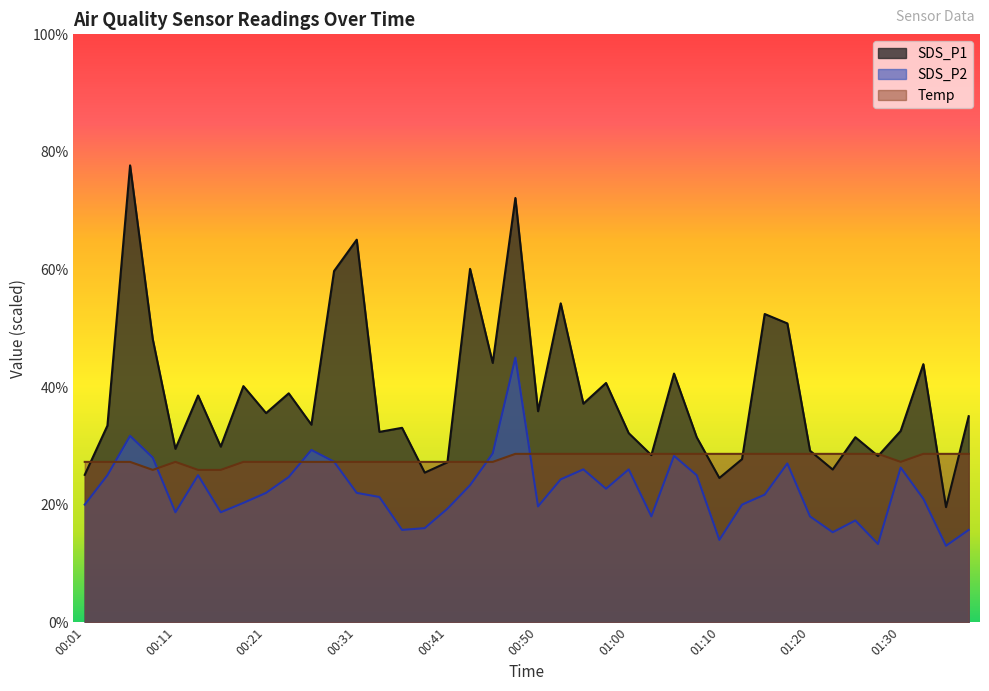

What is the approximate value of SDS_P2 at 01:35?

13.0